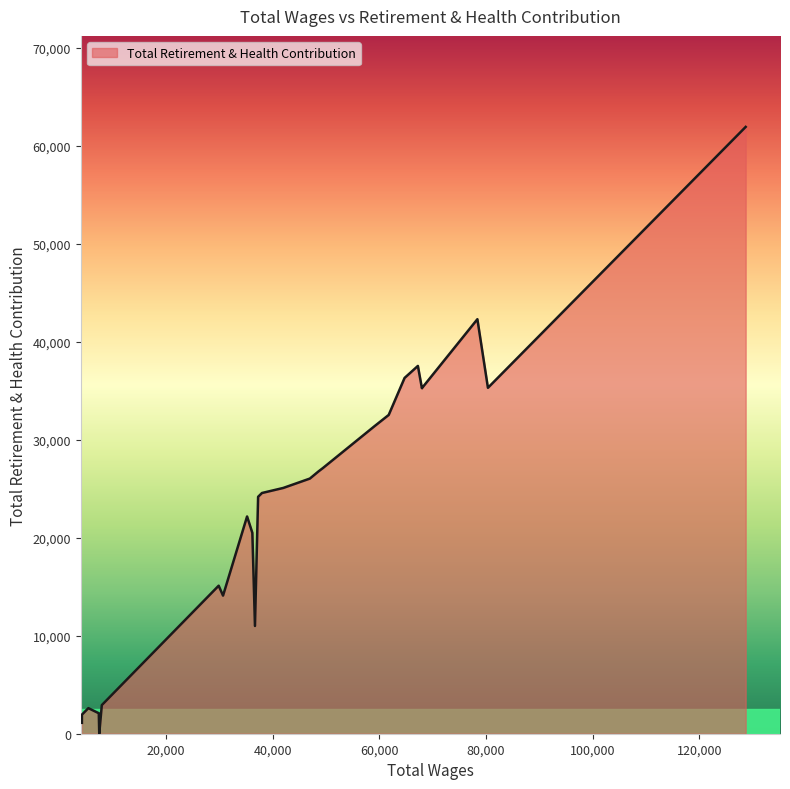

How many series are shown in this chart?

1